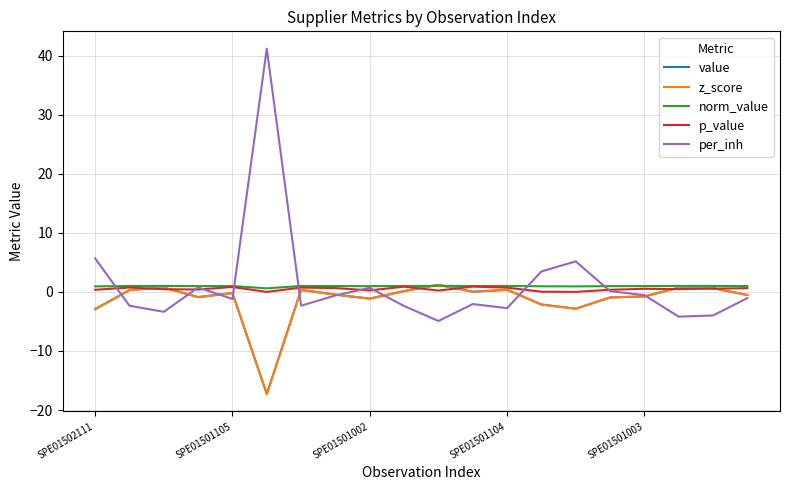

Is this an area chart (filled region under the line)?

No